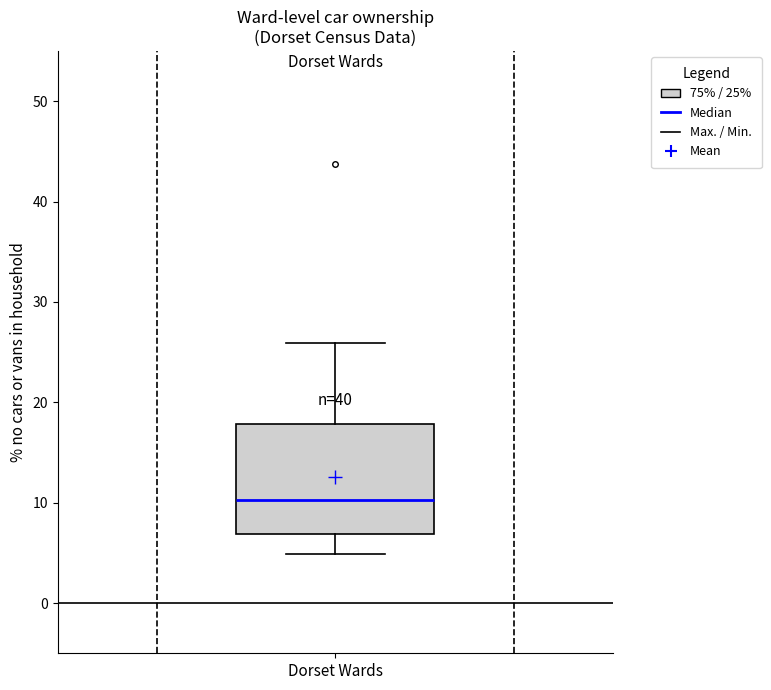

Where is the lower edge of the box for Dorset Wards on the y-axis? The values are not printed on the chart, so give them approximately, as read against the axis.

7